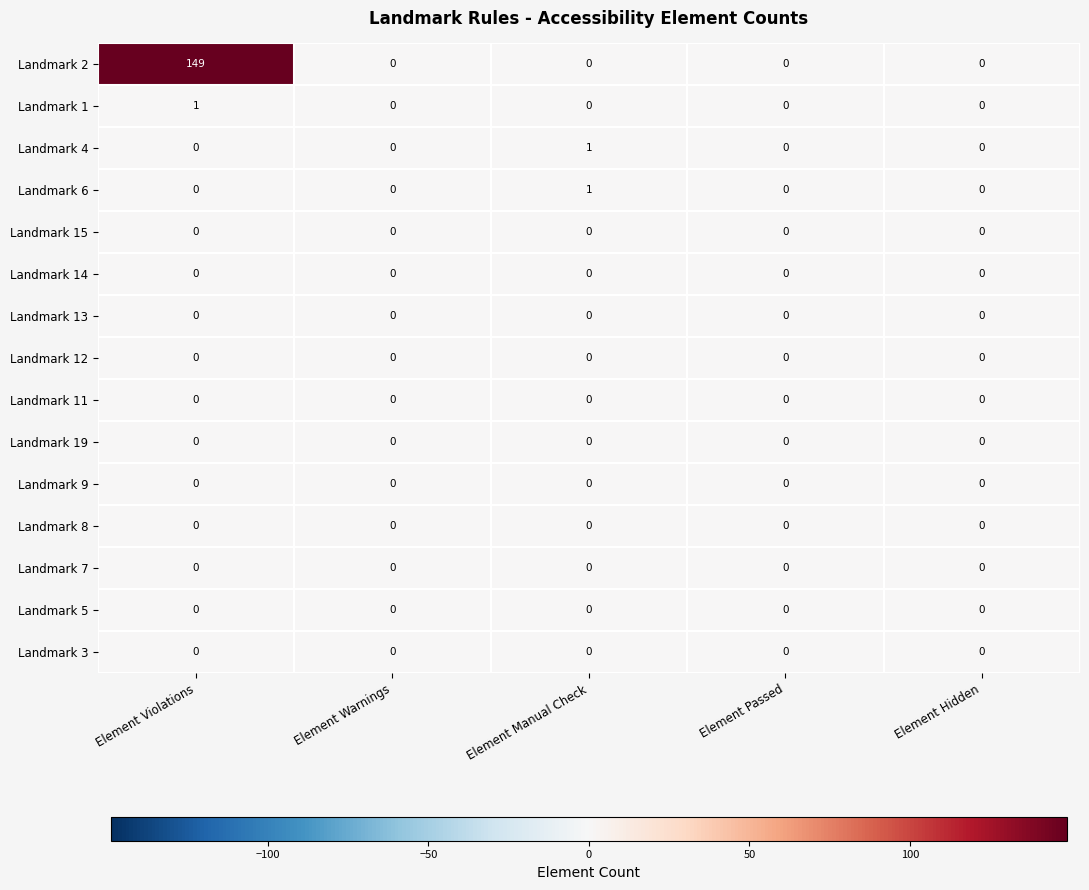

At which category is the sum across all series the highest?

Element Violations